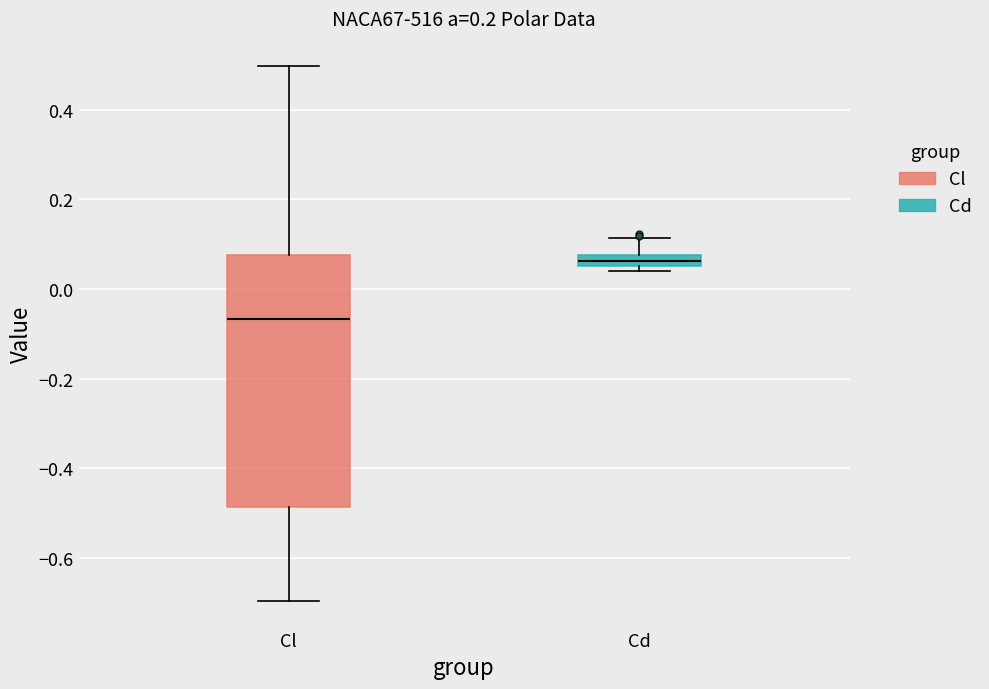

Which box has the lowest median line?

Cl